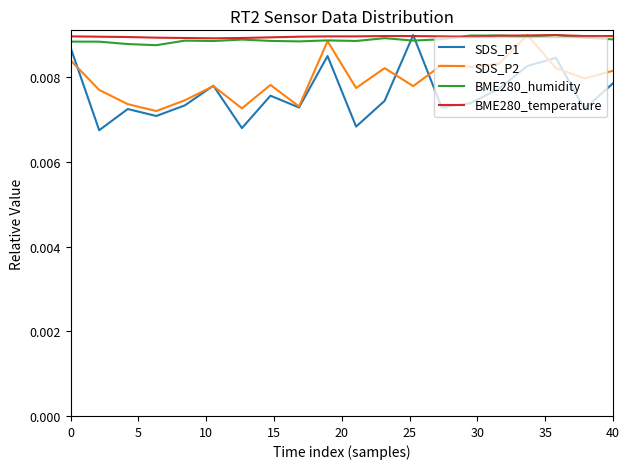

Which series ends up on top after the final intersection of SDS_P2 and BME280_humidity?

BME280_humidity